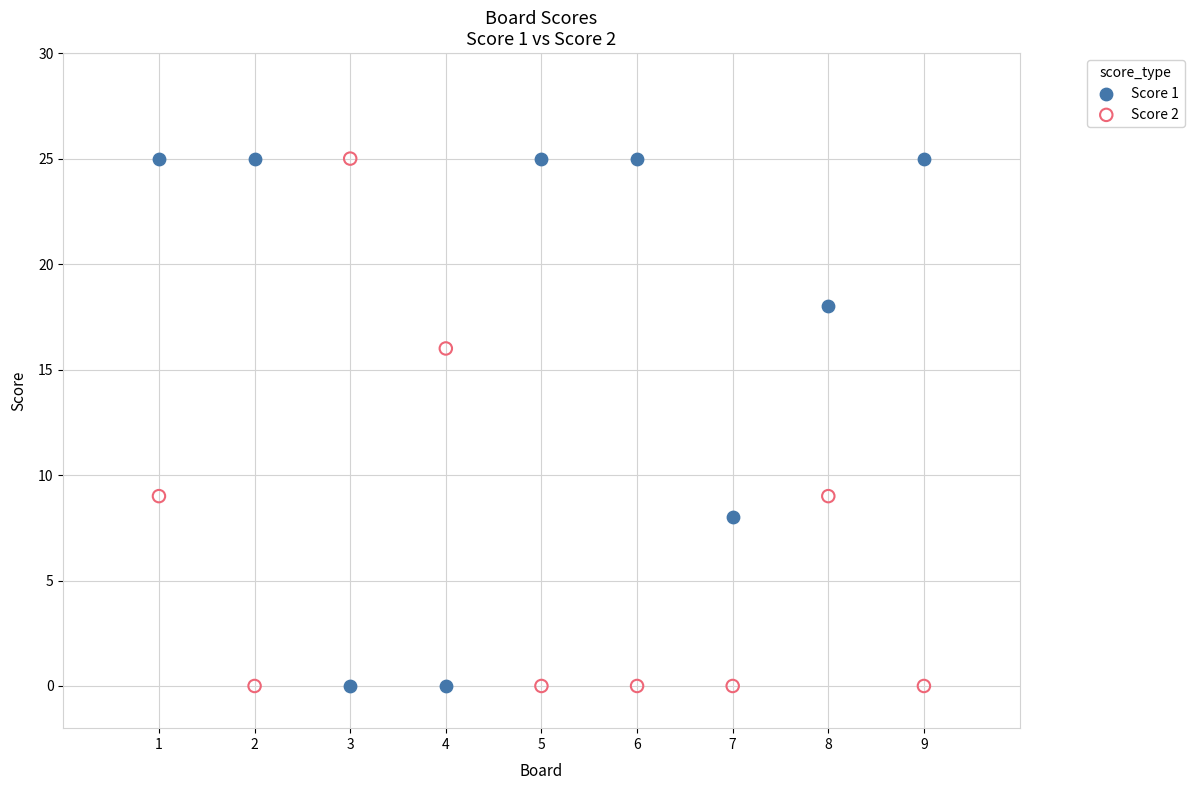

Across all data points, what is the range of X values (max minus min)?

8